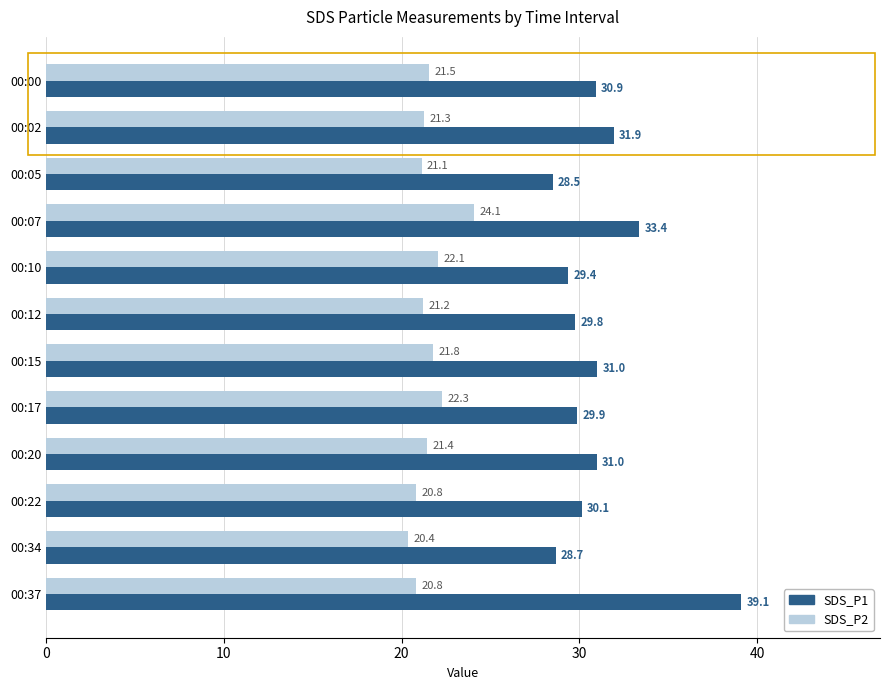

At which label does SDS_P2 reach its peak?

00:07